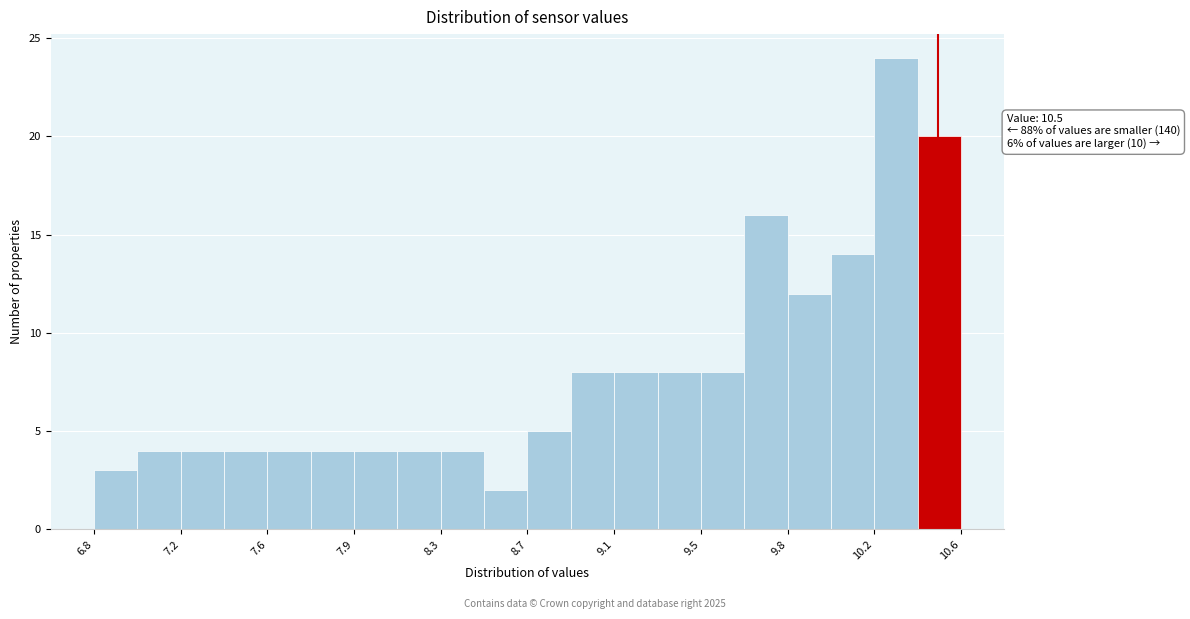

Read against the x-axis, roughly where is the centre of the tallest bar?

10.30